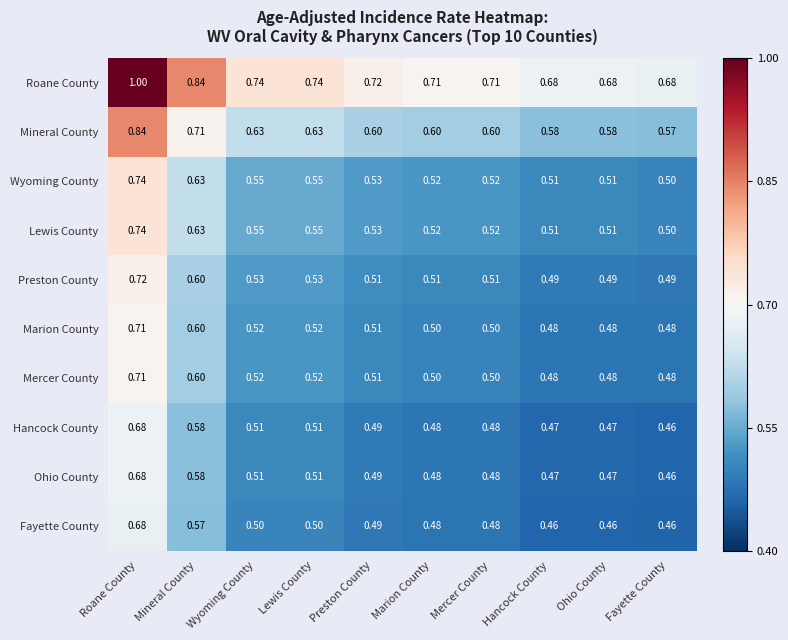

Is the value of Ohio County at Hancock County greater than the value of Mercer County at Lewis County?

No